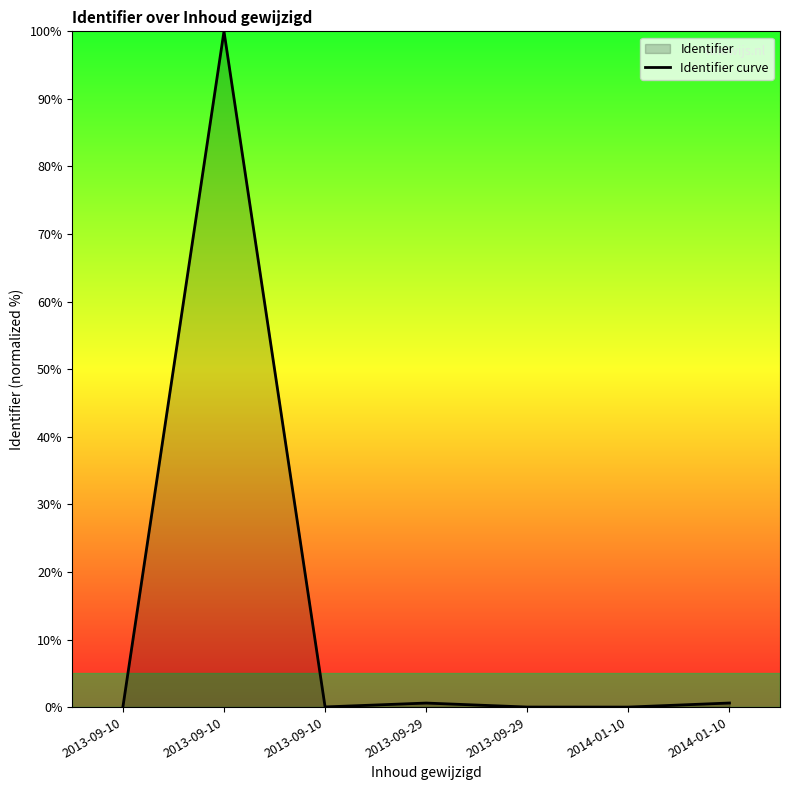

Which label corresponds to the smallest value in the chart?

2014-01-10